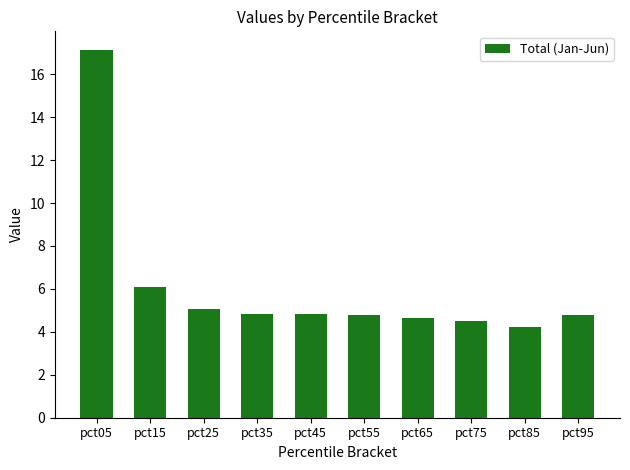

Which has a higher value, pct25 or pct15?

pct15